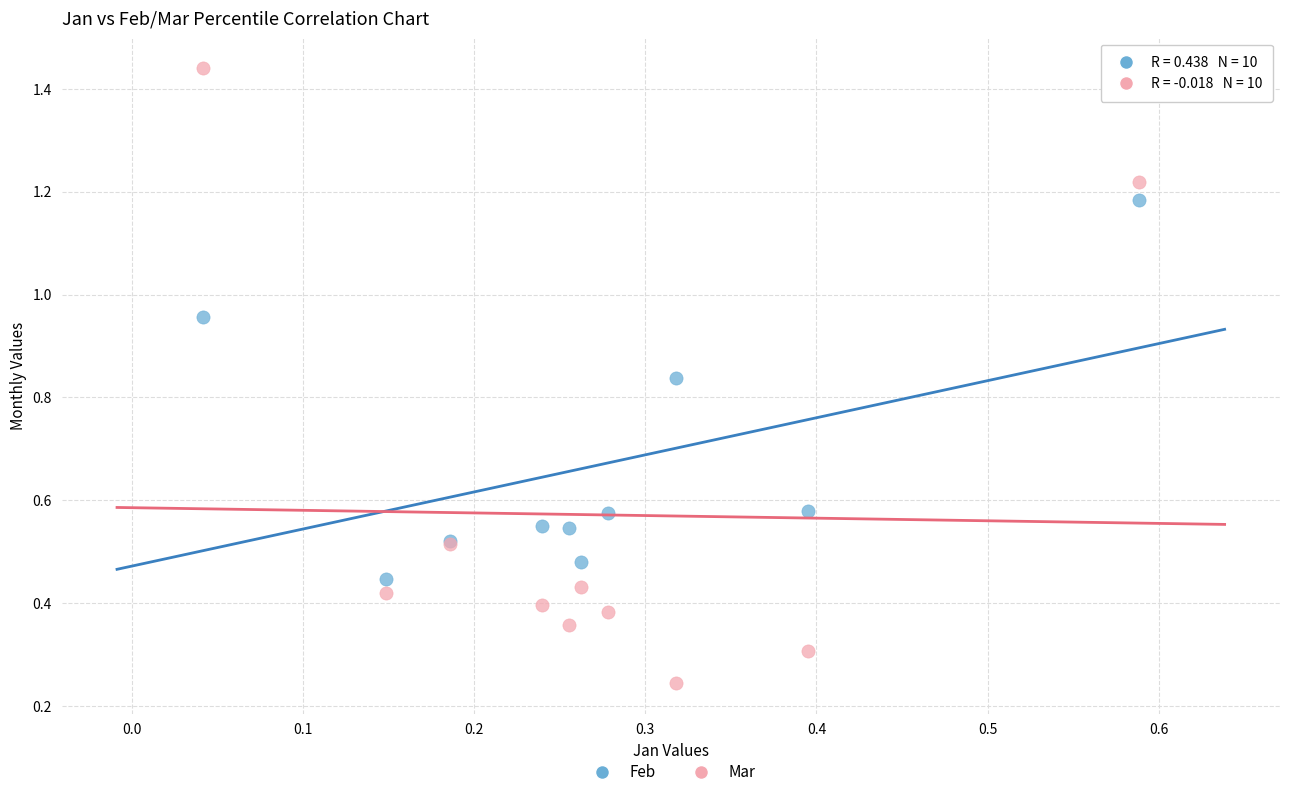

What are all the series names shown in the legend?

Feb, Mar